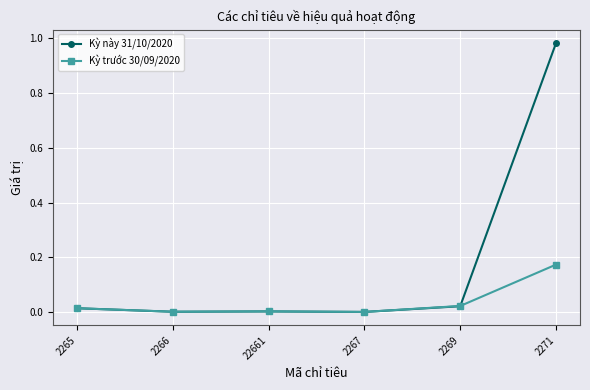

How many series are shown in this chart?

2